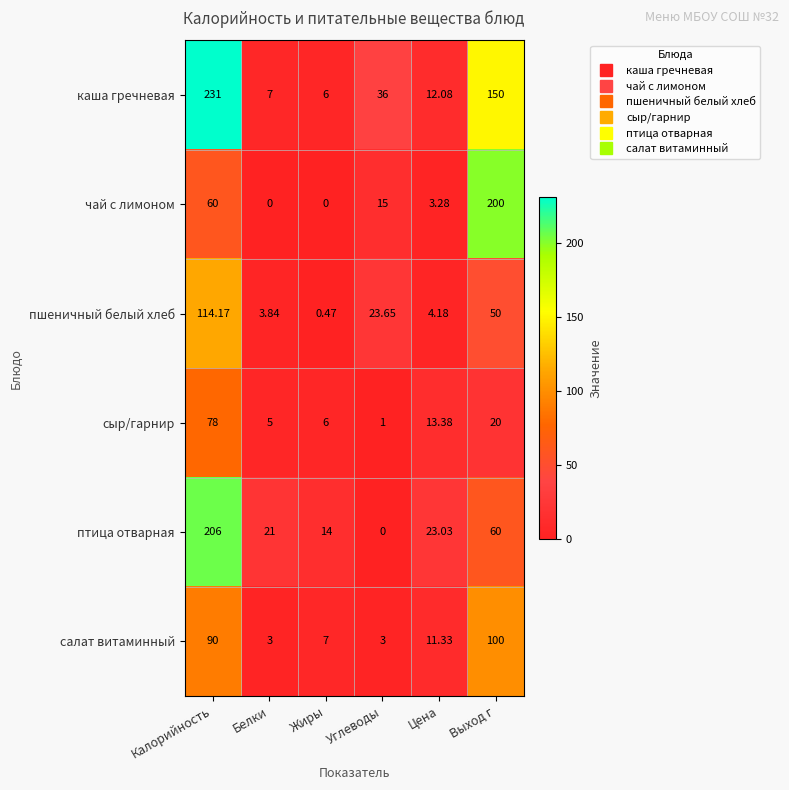

At which label does каша гречневая first exceed 36?

Калорийность